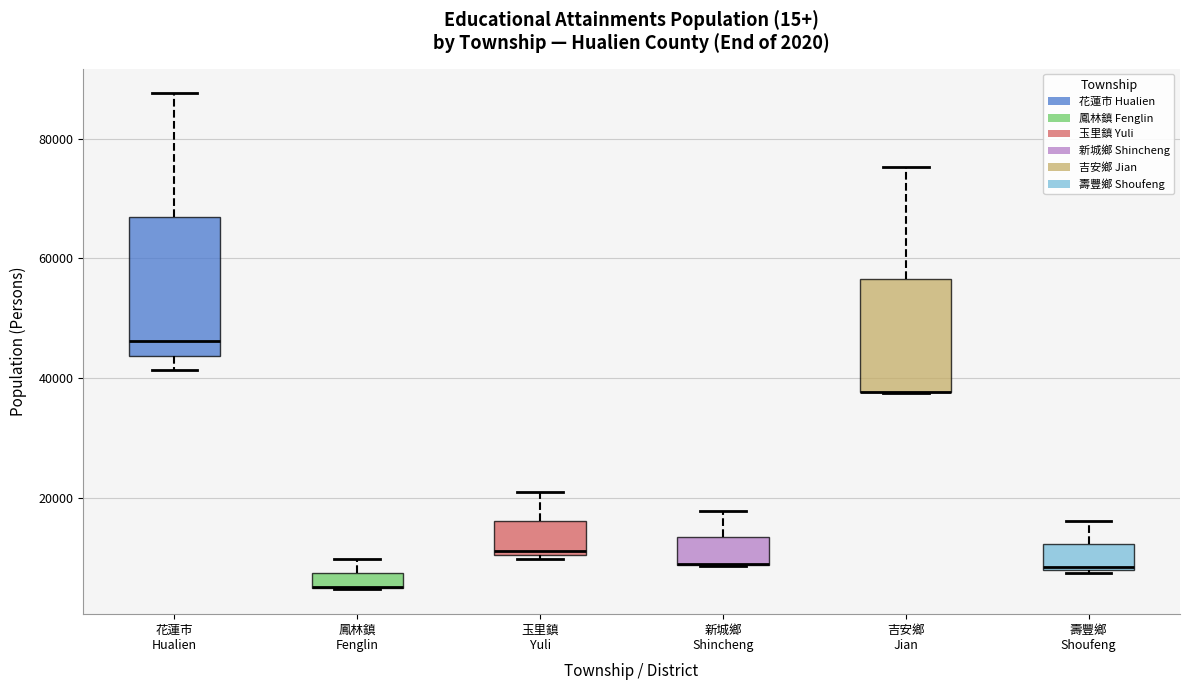

Which box is the tallest, from its lower edge to its upper edge?

花蓮市 Hualien